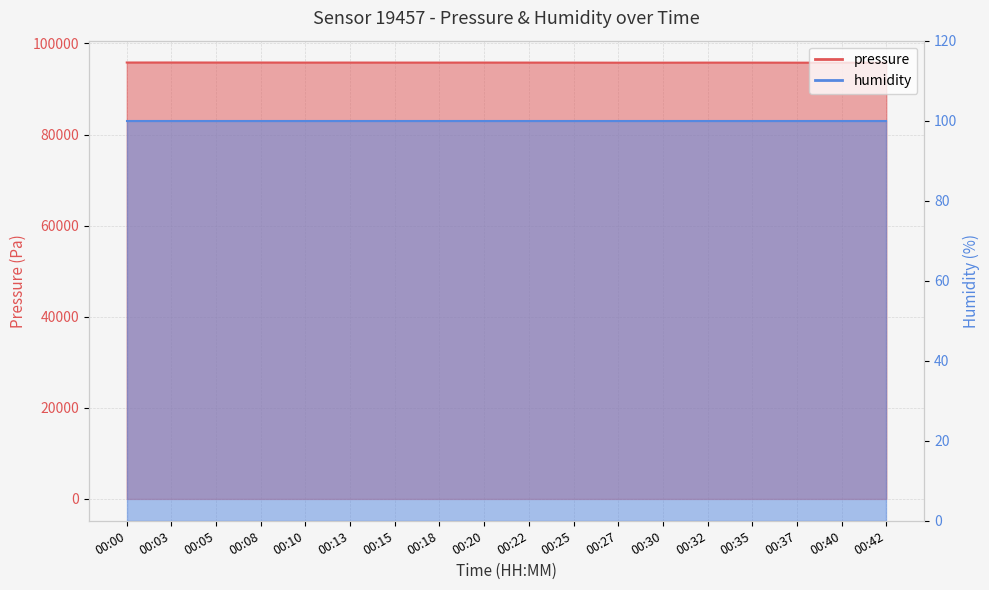

What is the value of the 17th point from the left?

95767.8